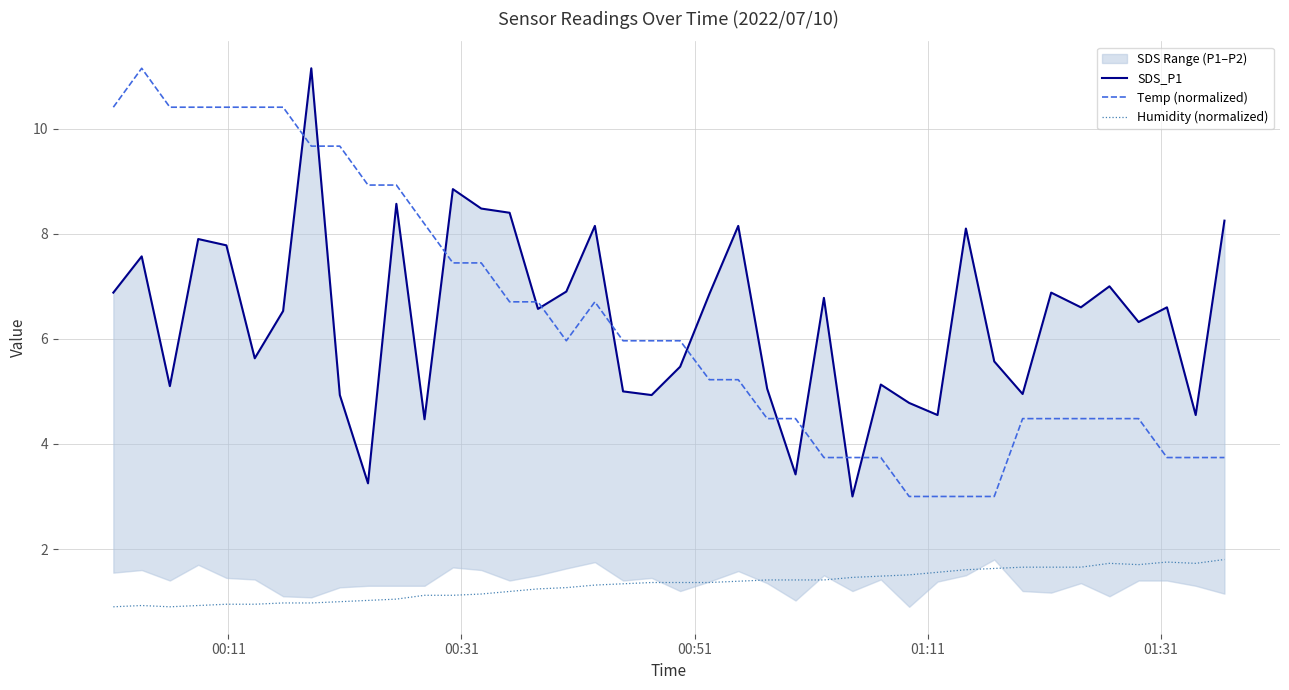

What are all the series names shown in the legend?

SDS_P1, Temp (normalized), Humidity (normalized)